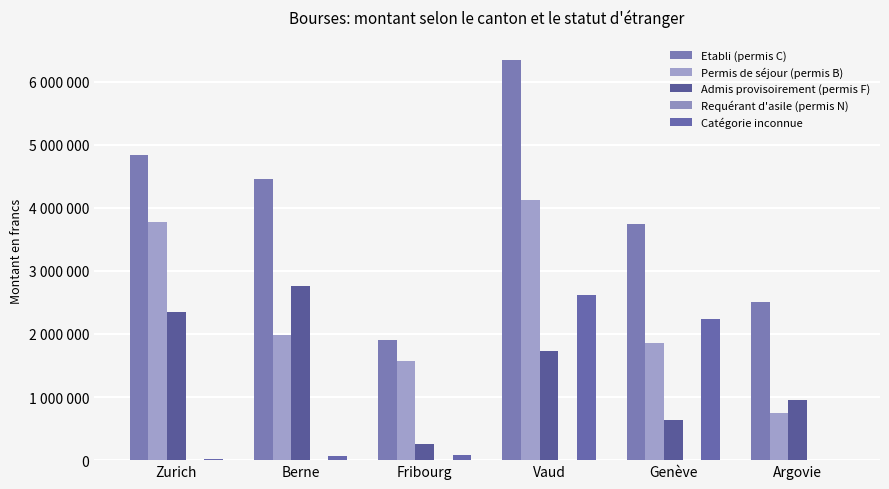

True or false: Permis de séjour (permis B) has a value of 1420368 at Vaud.

False